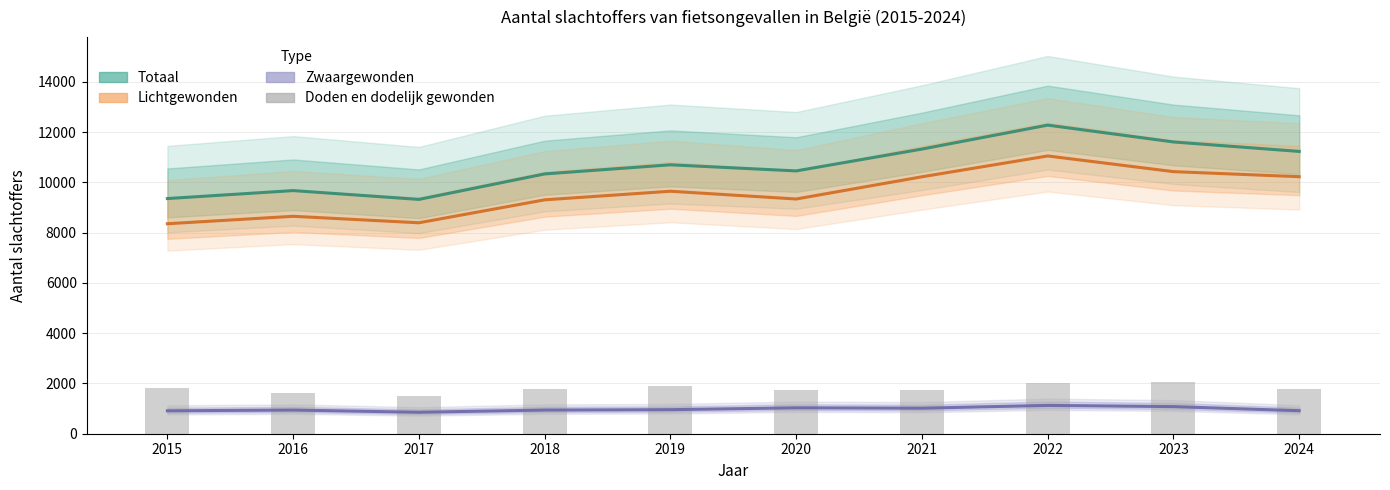

Reading right to left, what are all the values shown in this chart?

Totaal: 2024=11233	2023=11610	2022=12280	2021=11327	2020=10458	2019=10701	2018=10338	2017=9324	2016=9675	2015=9358
Lichtgewonden: 2024=10228	2023=10429	2022=11053	2021=10224	2020=9340	2019=9649	2018=9307	2017=8394	2016=8652	2015=8356
Zwaargewonden: 2024=916	2023=1079	2022=1127	2021=1016	2020=1031	2019=957	2018=942	2017=854	2016=942	2015=912
Doden en dodelijk gewonden (×20): 2024=1780	2023=2040	2022=2000	2021=1740	2020=1740	2019=1900	2018=1780	2017=1520	2016=1620	2015=1800